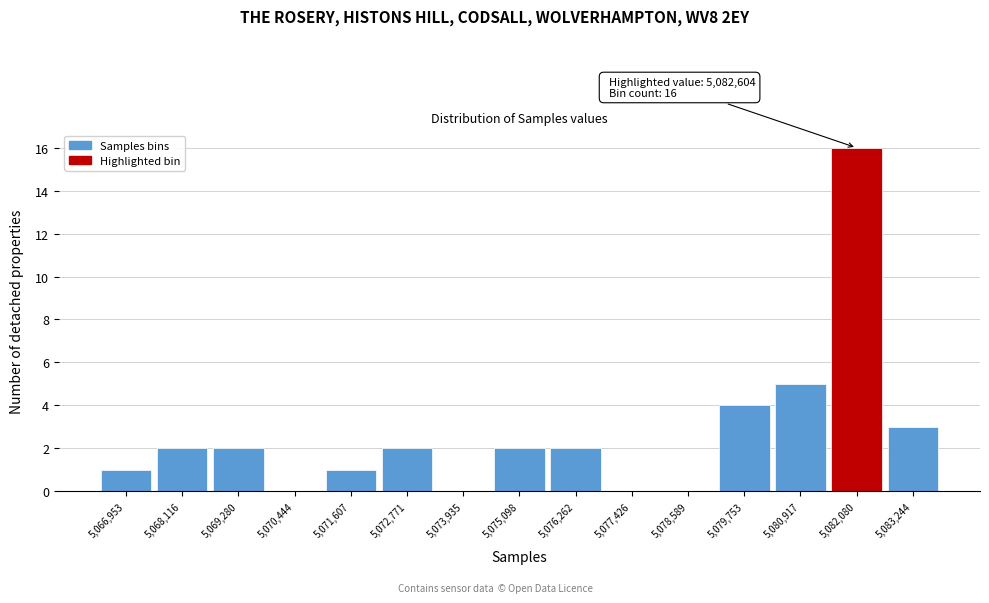

Reading left to right, list all the values displayed in this chart.

5,066,953=1	5,068,116=2	5,069,280=2	5,070,444=0	5,071,607=1	5,072,771=2	5,073,935=0	5,075,098=2	5,076,262=2	5,077,426=0	5,078,589=0	5,079,753=4	5,080,917=5	5,082,080=16	5,083,244=3